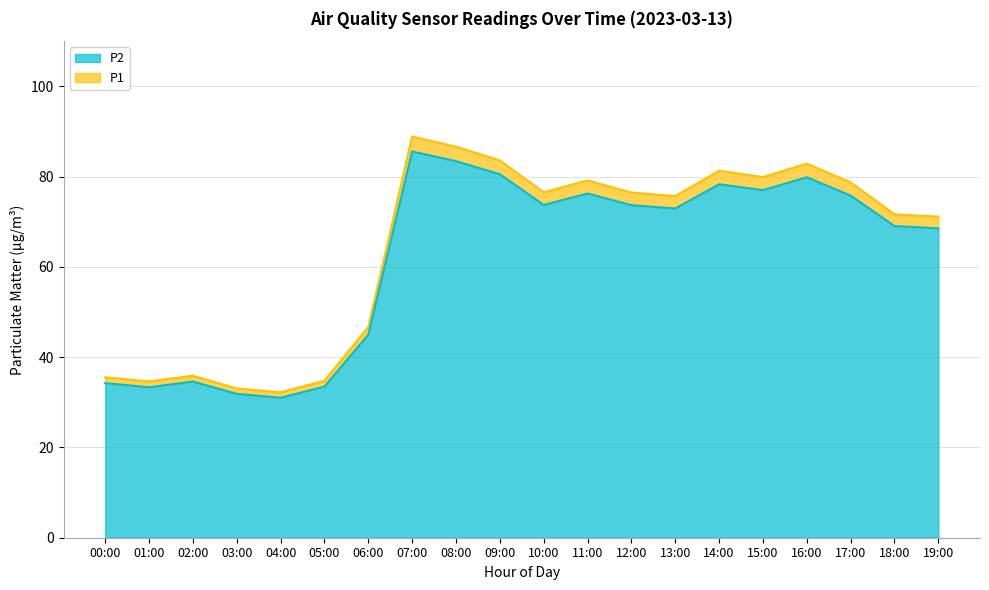

Does the chart display data point markers on the line(s)?

No